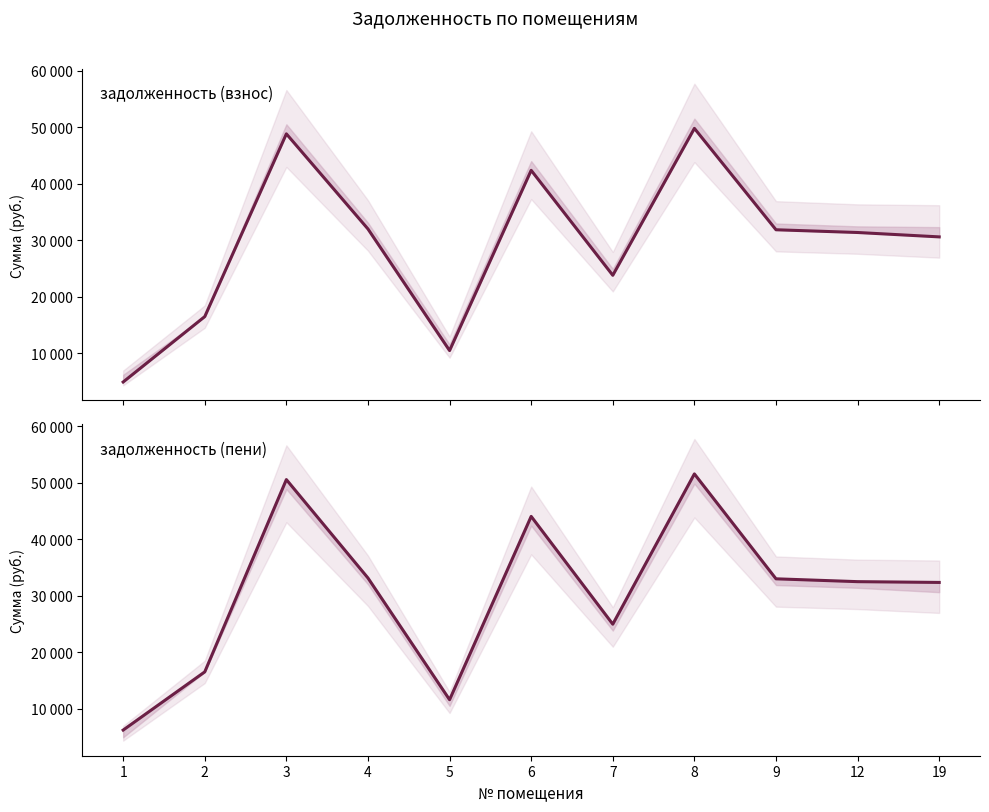

What is the maximum value for задолженность (взнос)?

49818.0